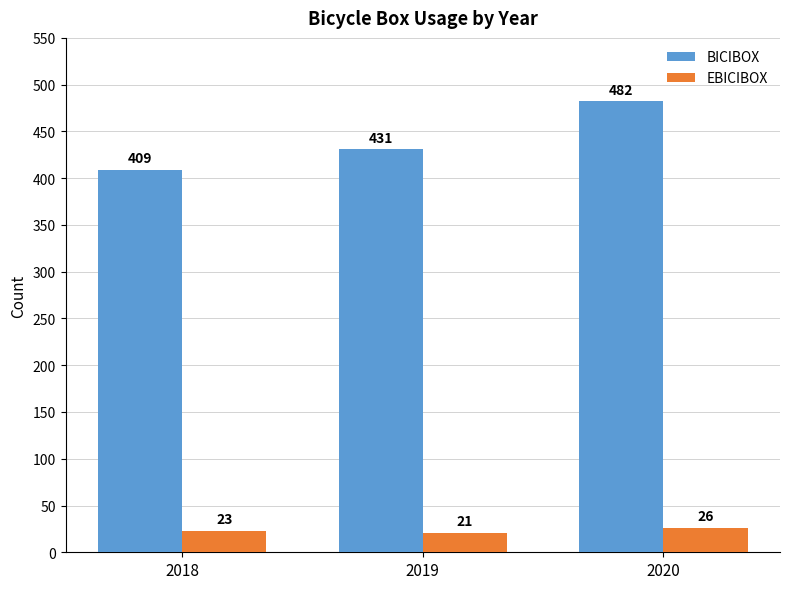

Between 2019 and 2020, which series saw the biggest shift?

BICIBOX